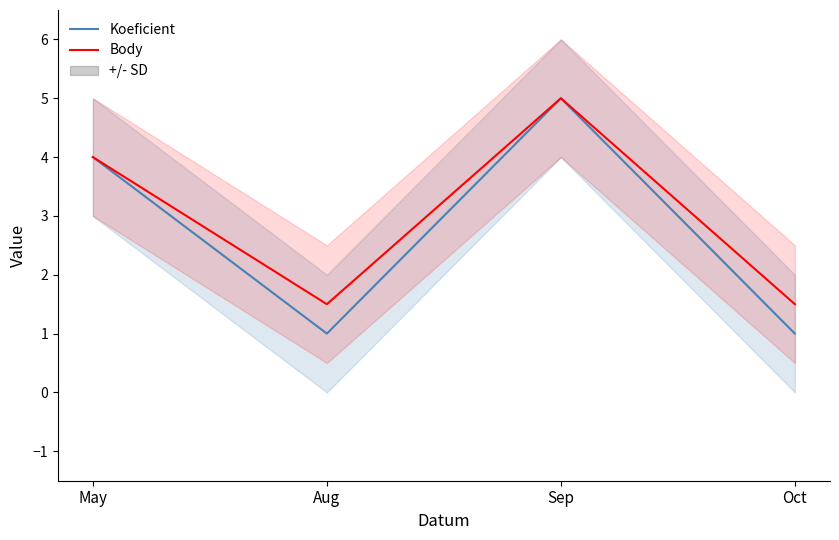

The value of Koeficient at Aug is 1.0. True or false?

True